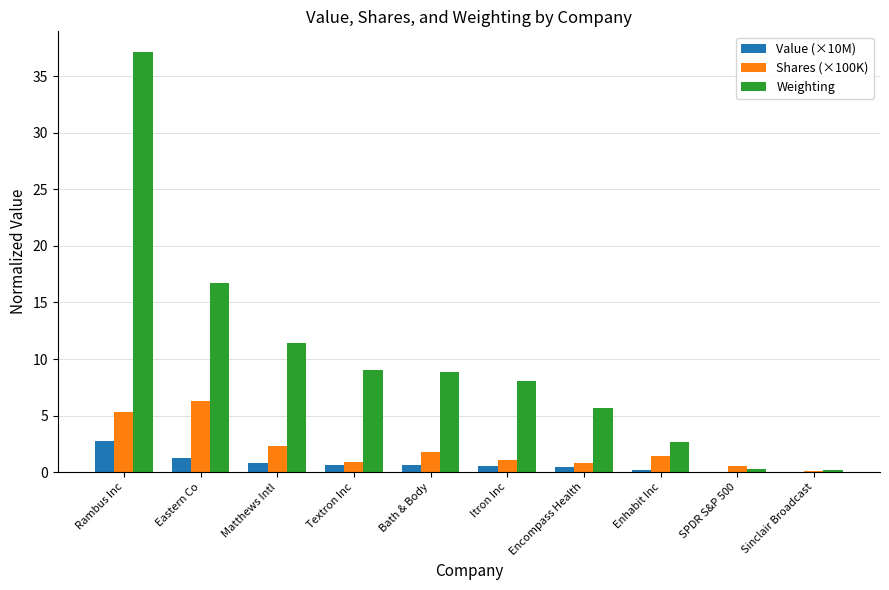

What are all the series names shown in the legend?

Value (×10M), Shares (×100K), Weighting